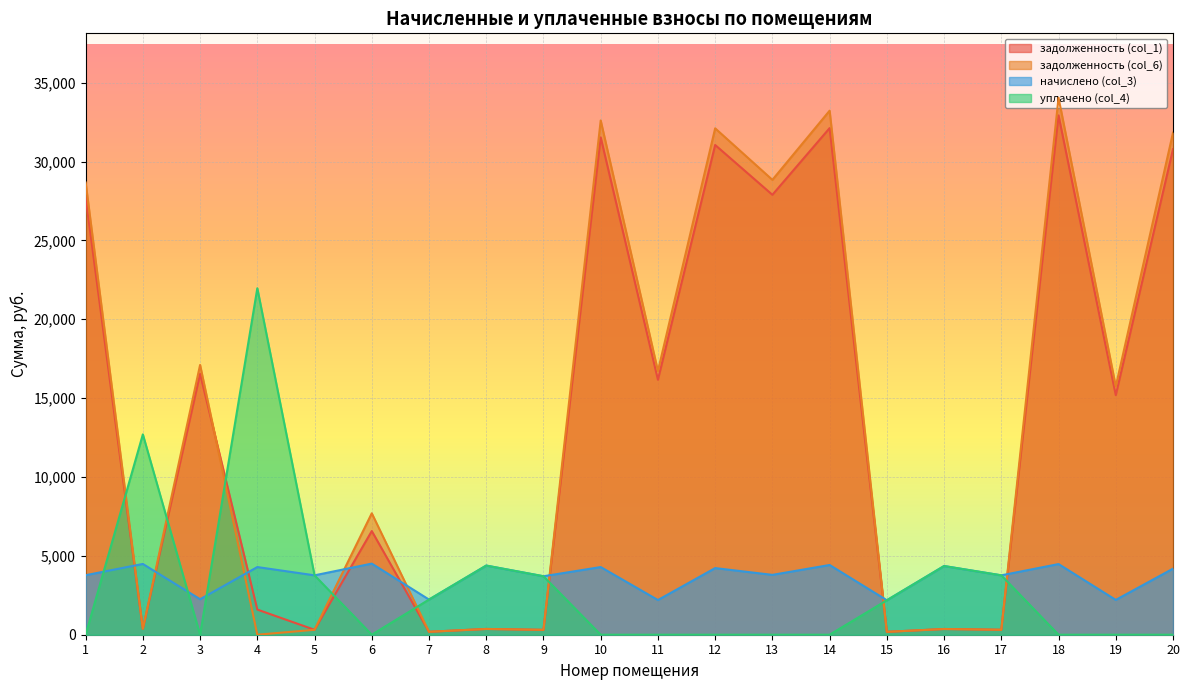

What is the average value of the задолженность (col_6) series?

14050.2